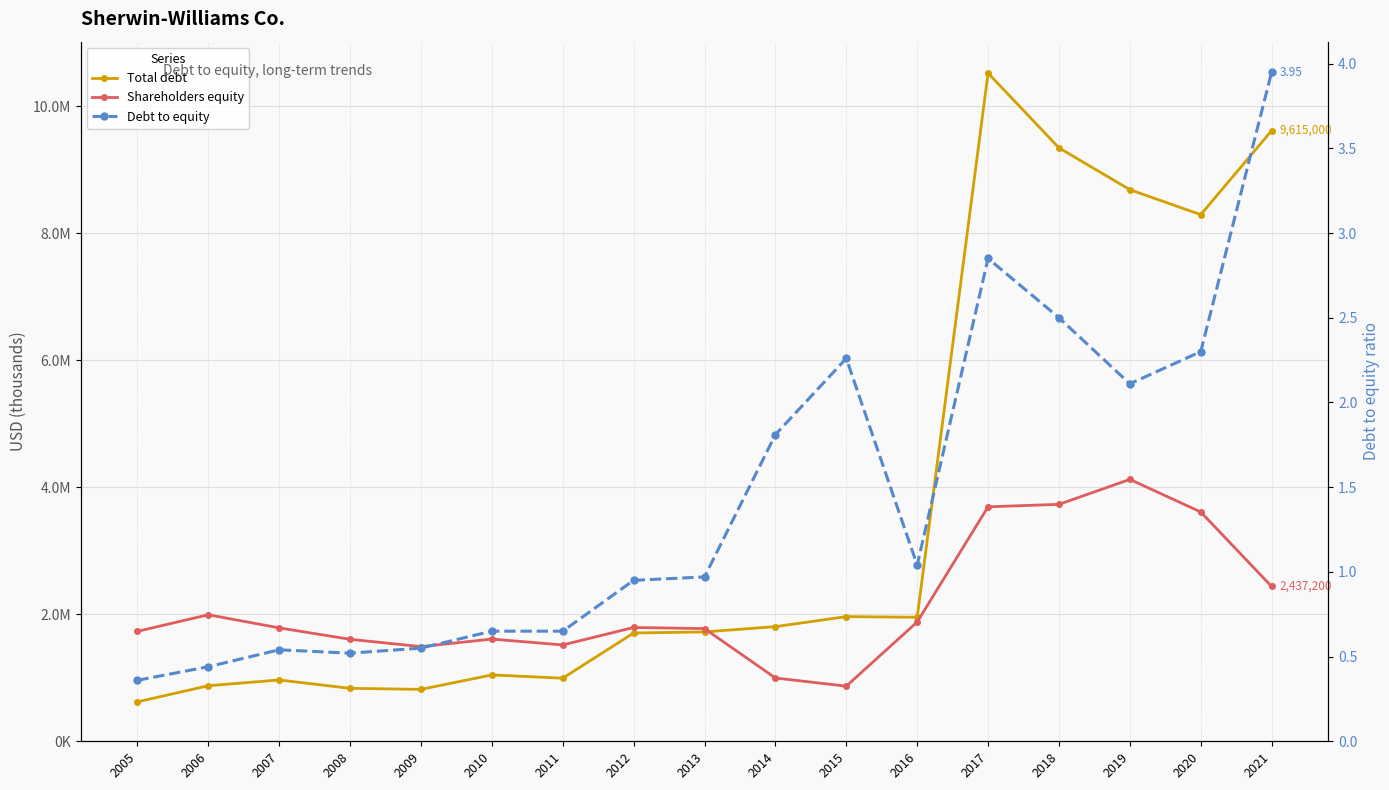

Which series has the widest spread of values?

Total debt